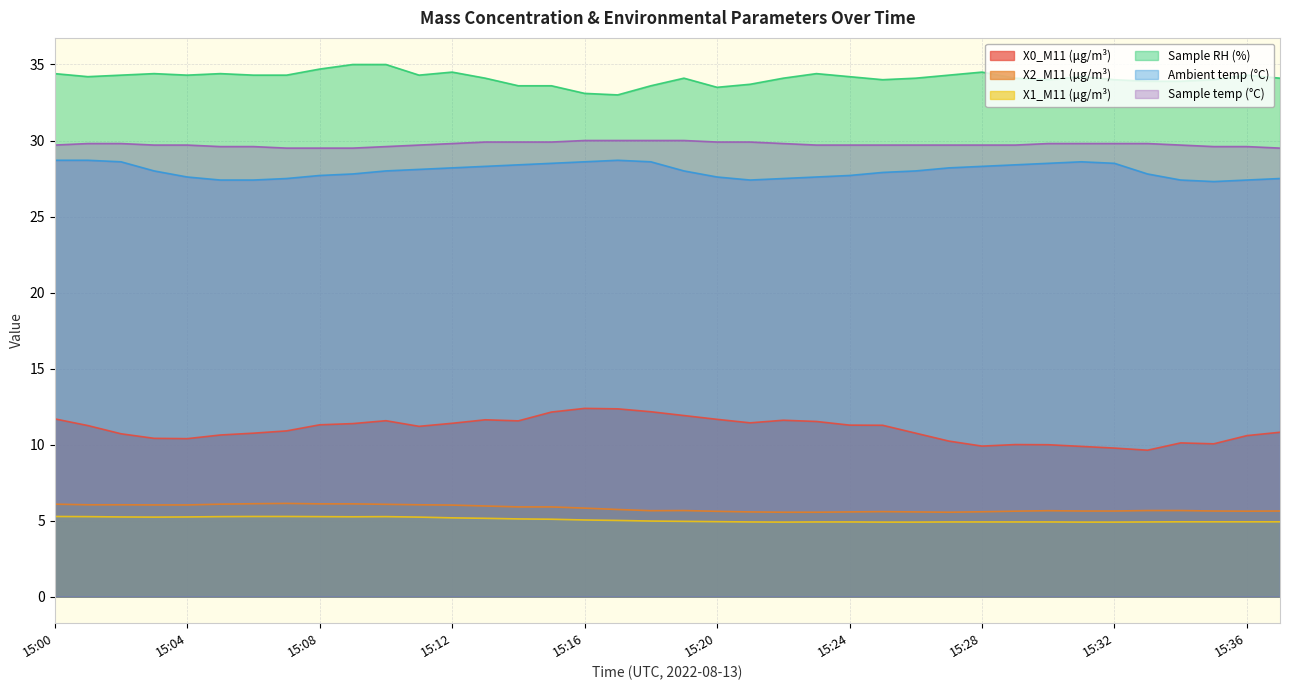

List the series in order of their peak value, highest first.

Sample RH (%), Sample temp (°C), Ambient temp (°C), X0_M11 (μg/m³), X2_M11 (μg/m³), X1_M11 (μg/m³)